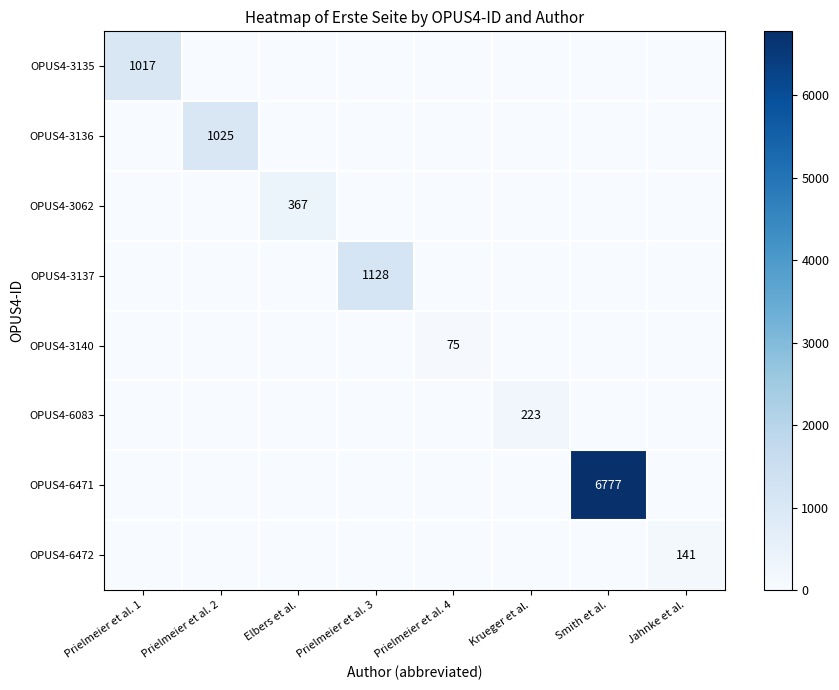

Count the number of data series in this chart.

8